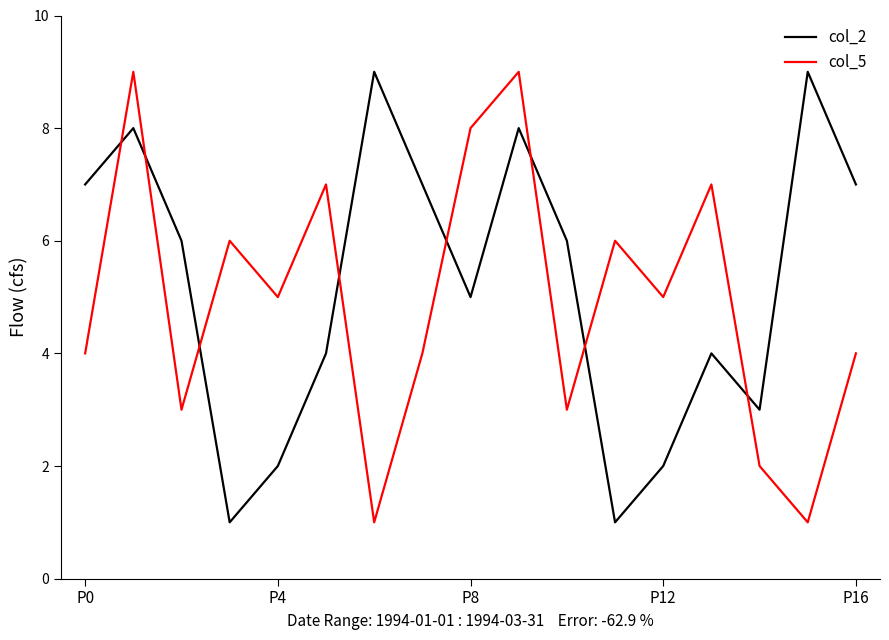

How many lines are shown in the chart?

2